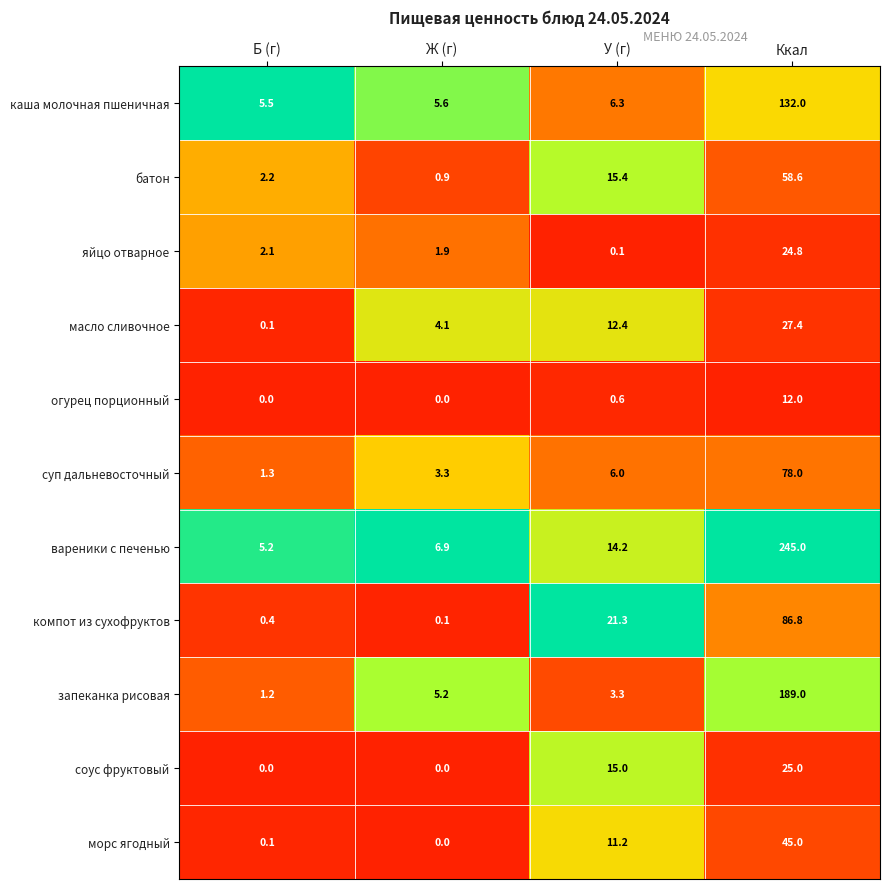

Read the запеканка рисовая value at У (г).

3.3